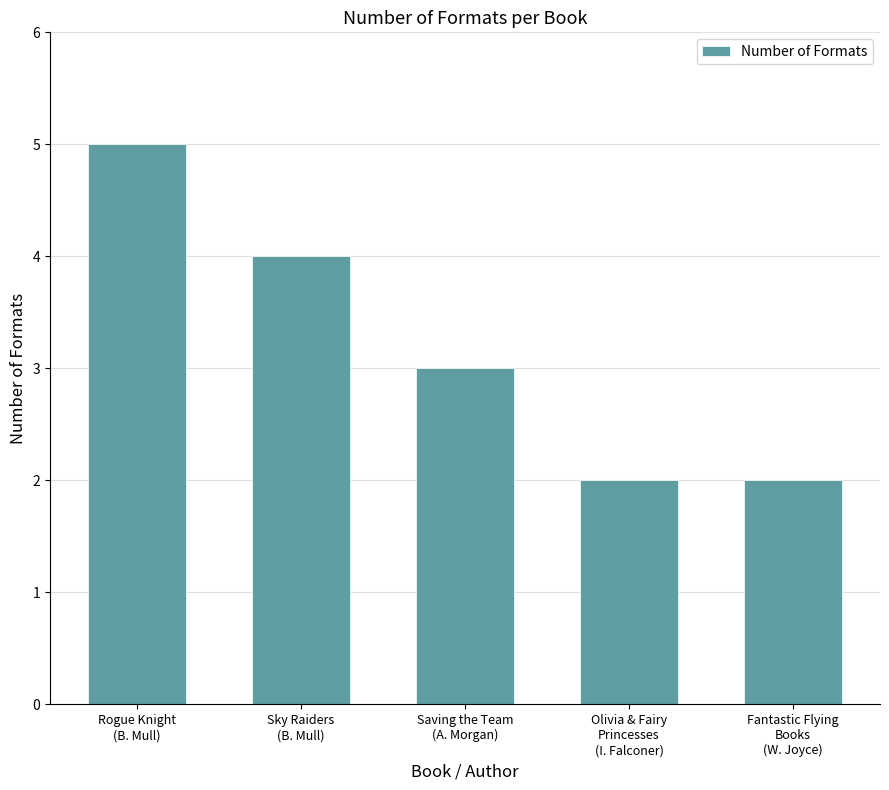

What is the greatest value displayed?

5